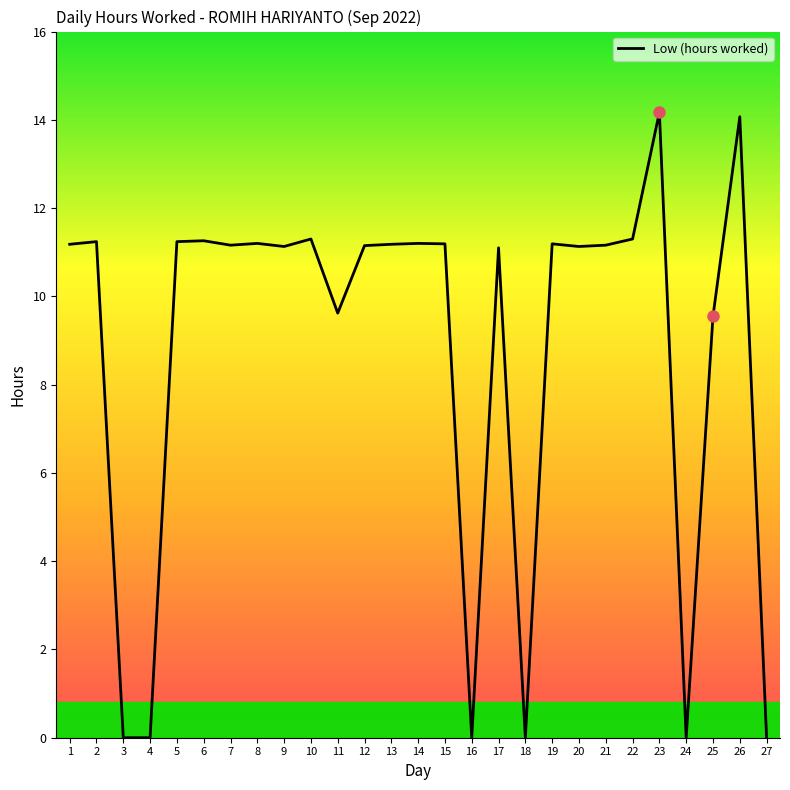

Between 17 and 24, which is larger?

17